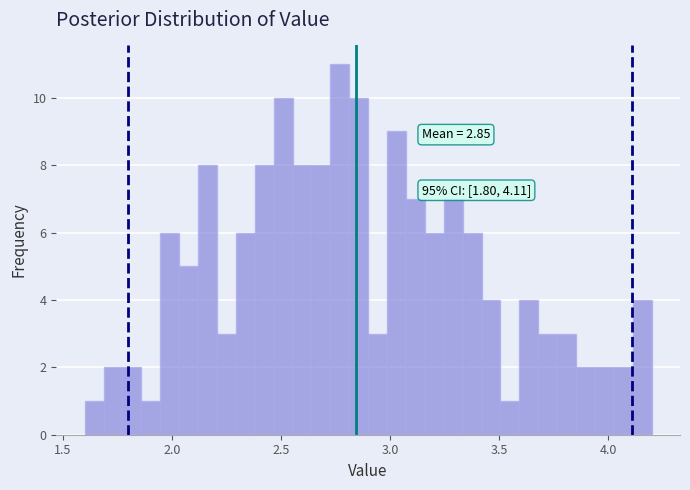

Around what value on the x-axis is the tallest bar? Give the approximate position of its centre, as read against the axis.

2.75